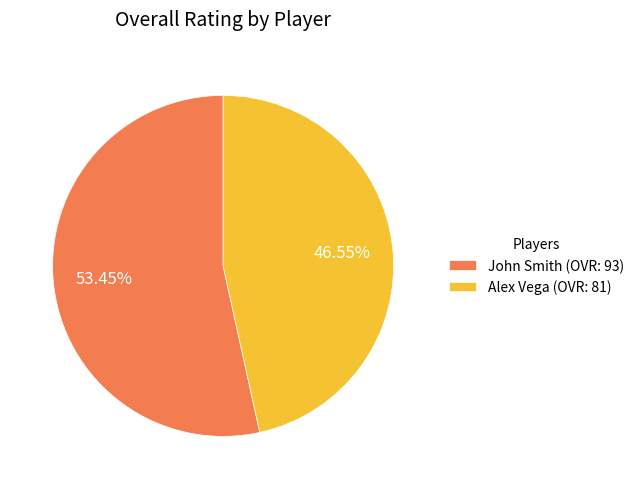

Between Alex Vega (OVR: 81) and John Smith (OVR: 93), which is larger?

John Smith (OVR: 93)